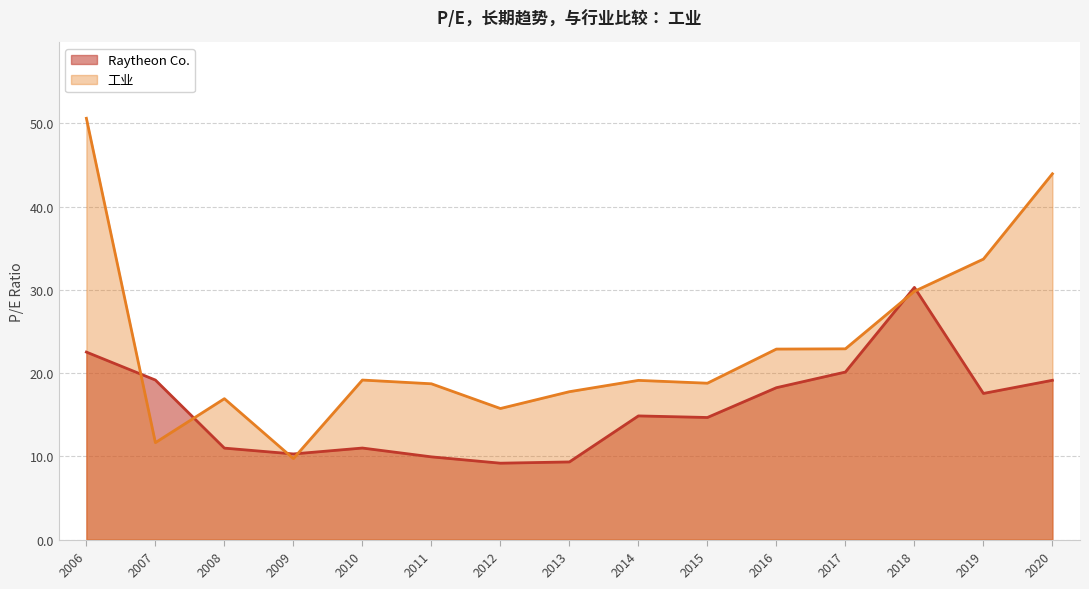

List the series in order of their peak value, highest first.

工业, Raytheon Co.